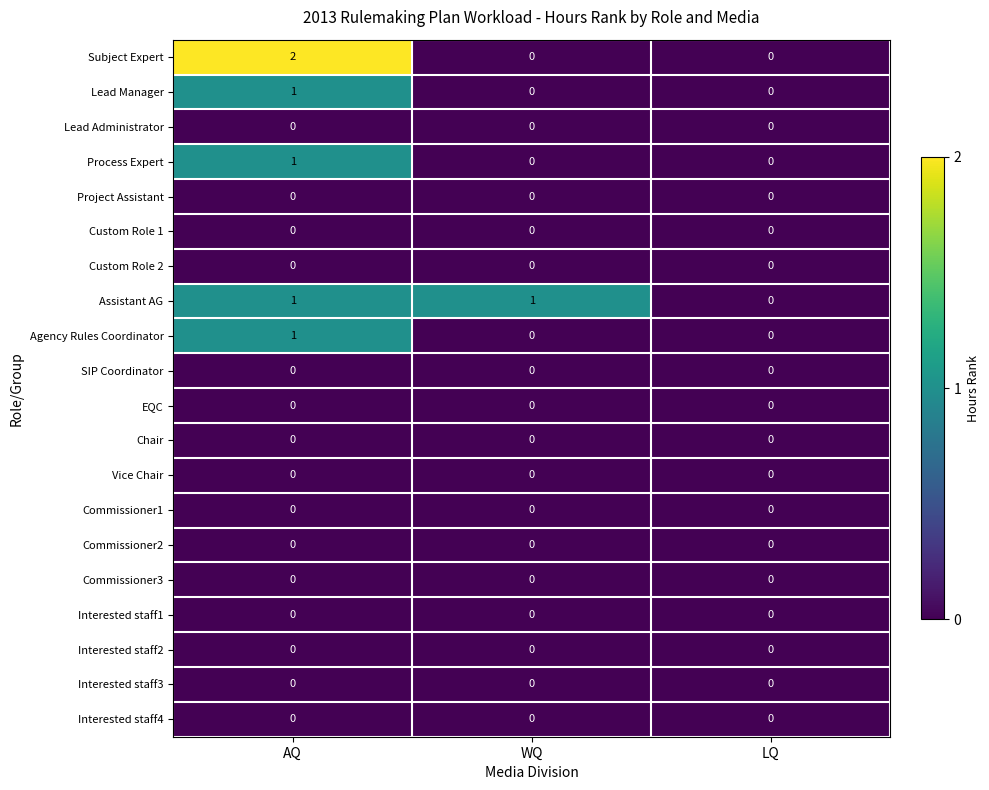

The Project Assistant series shows 0 at LQ. True or false?

True